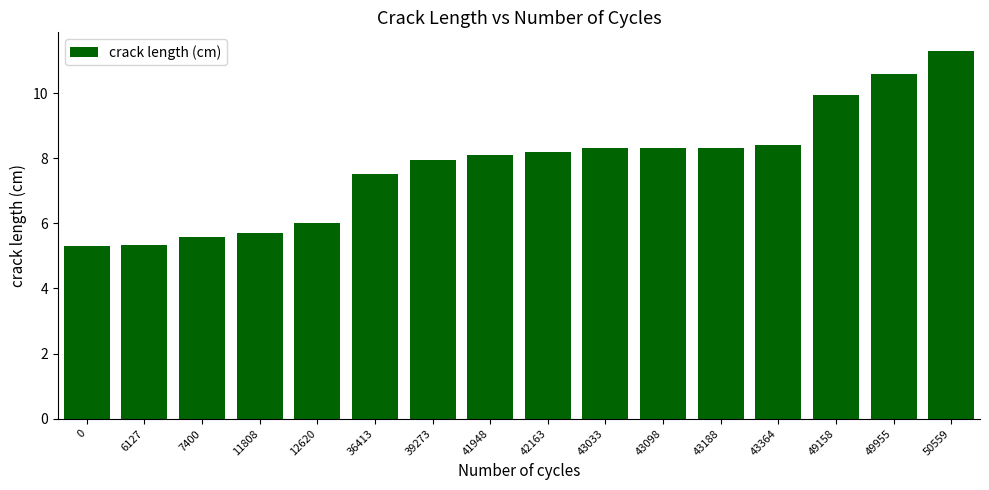

Which category has the highest value across all series?

50559